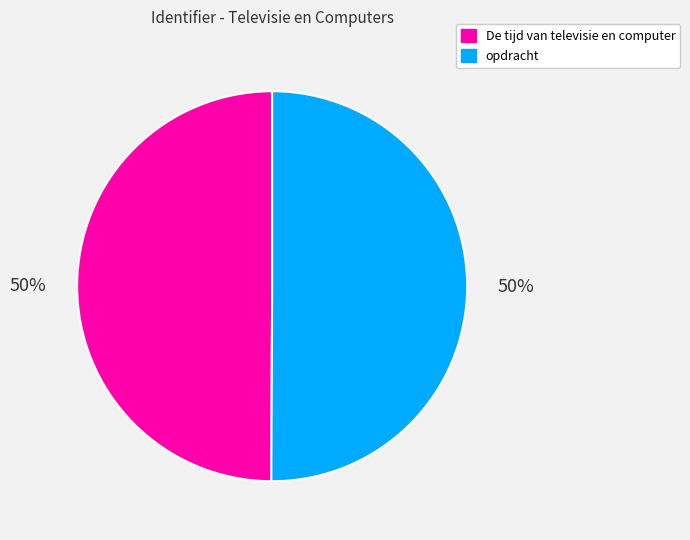

Combined, do De tijd van televisie en computer and opdracht account for over 50%?

Yes